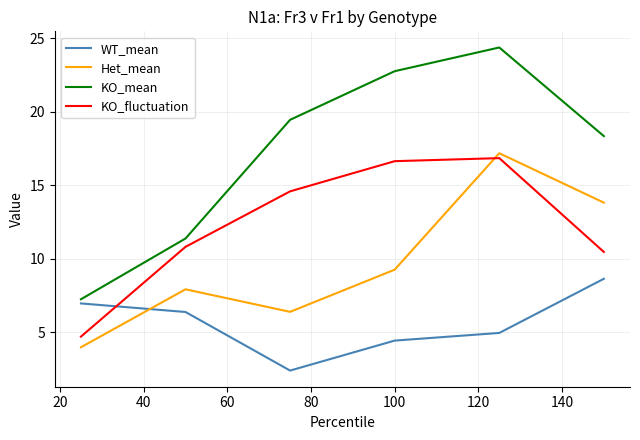

Which series has the largest total across all categories?

KO_mean